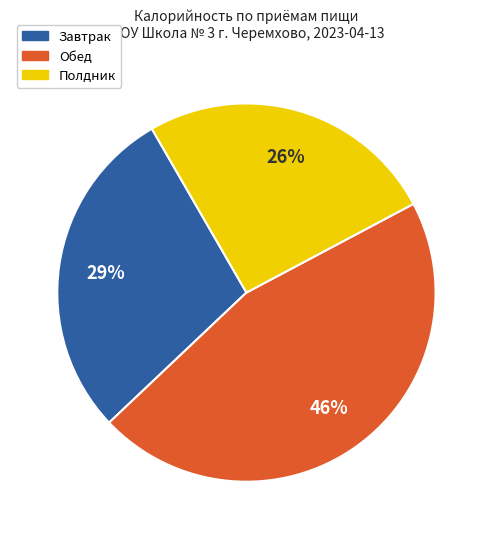

Count the number of slices in the pie.

3